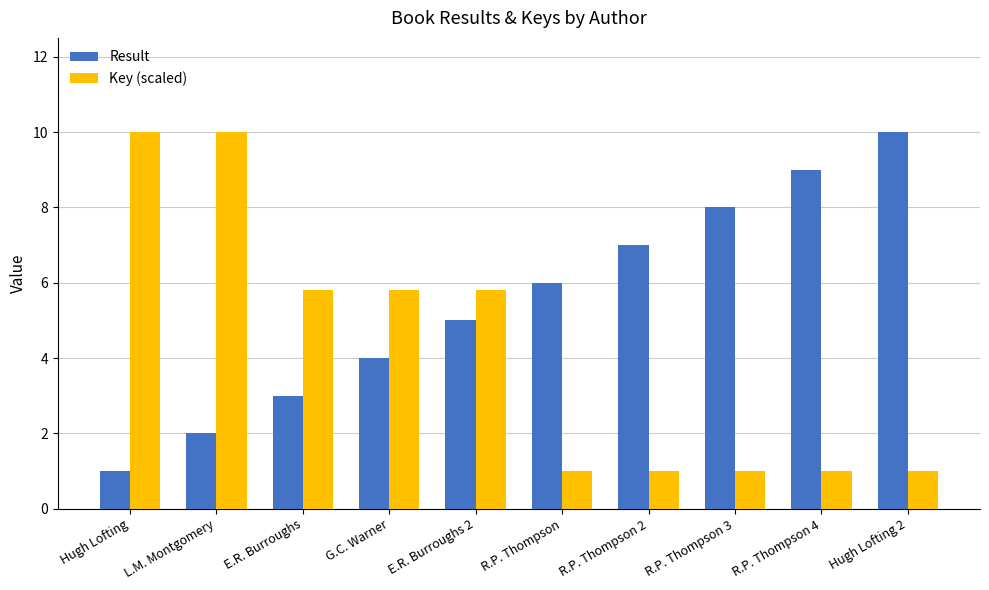

At which category is the sum across all series the highest?

L.M. Montgomery